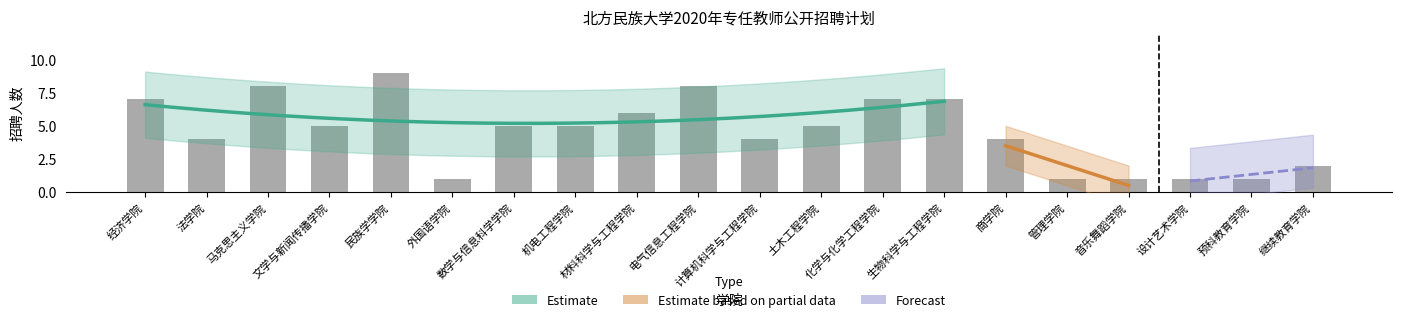

Reading right to left, what are all the values shown in this chart?

继续教育学院=2	预科教育学院=1	设计艺术学院=1	音乐舞蹈学院=1	管理学院=1	商学院=4	生物科学与工程学院=7	化学与化学工程学院=7	土木工程学院=5	计算机科学与工程学院=4	电气信息工程学院=8	材料科学与工程学院=6	机电工程学院=5	数学与信息科学学院=5	外国语学院=1	民族学学院=9	文学与新闻传播学院=5	马克思主义学院=8	法学院=4	经济学院=7